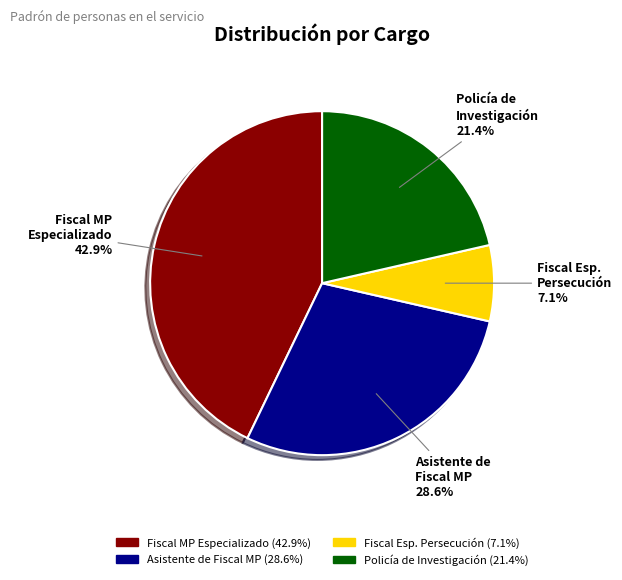

How much of the chart is everything except Asistente de Fiscal MP?

71.4%